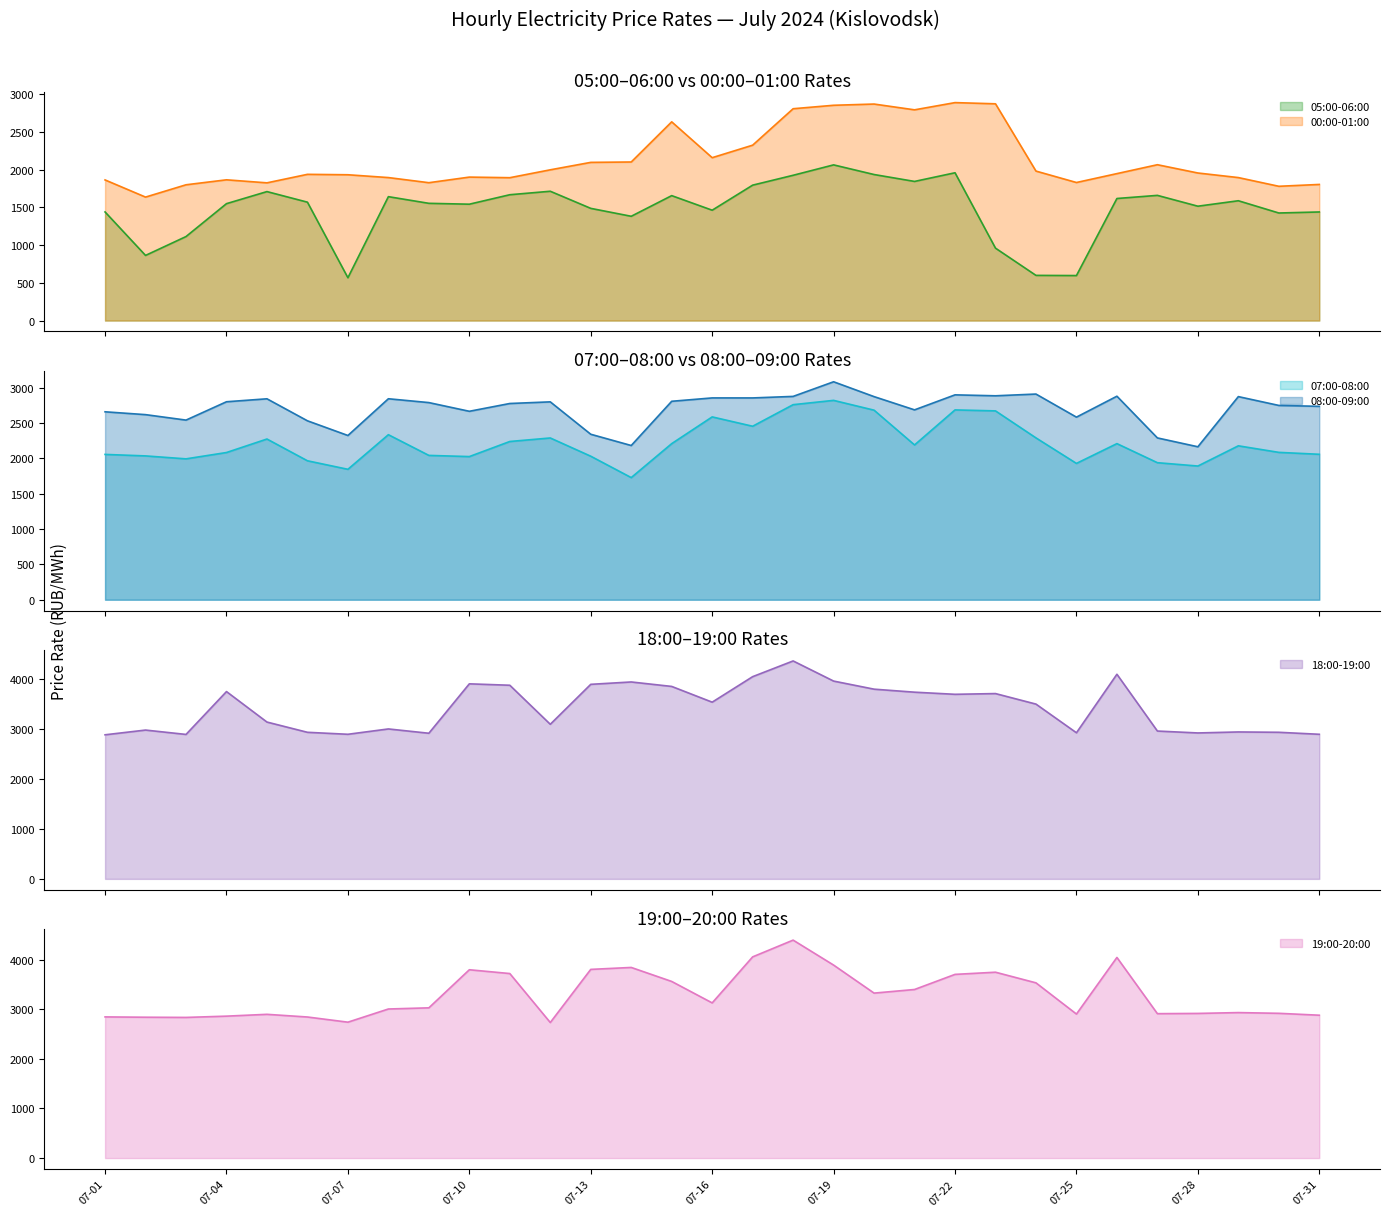

True or false: 07:00-08:00 and 08:00-09:00 cross at least once.

False